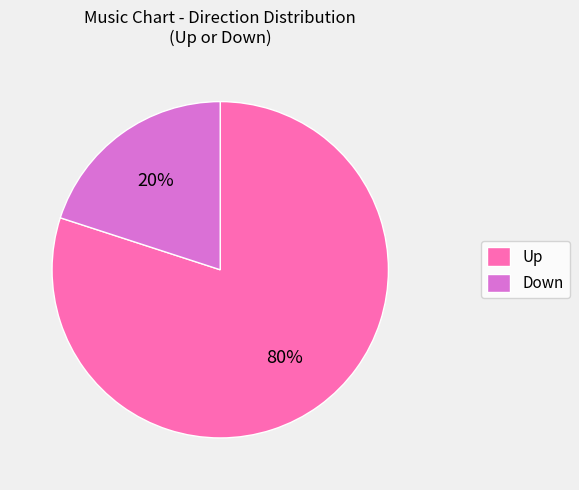

Which has a higher value, Up or Down?

Up